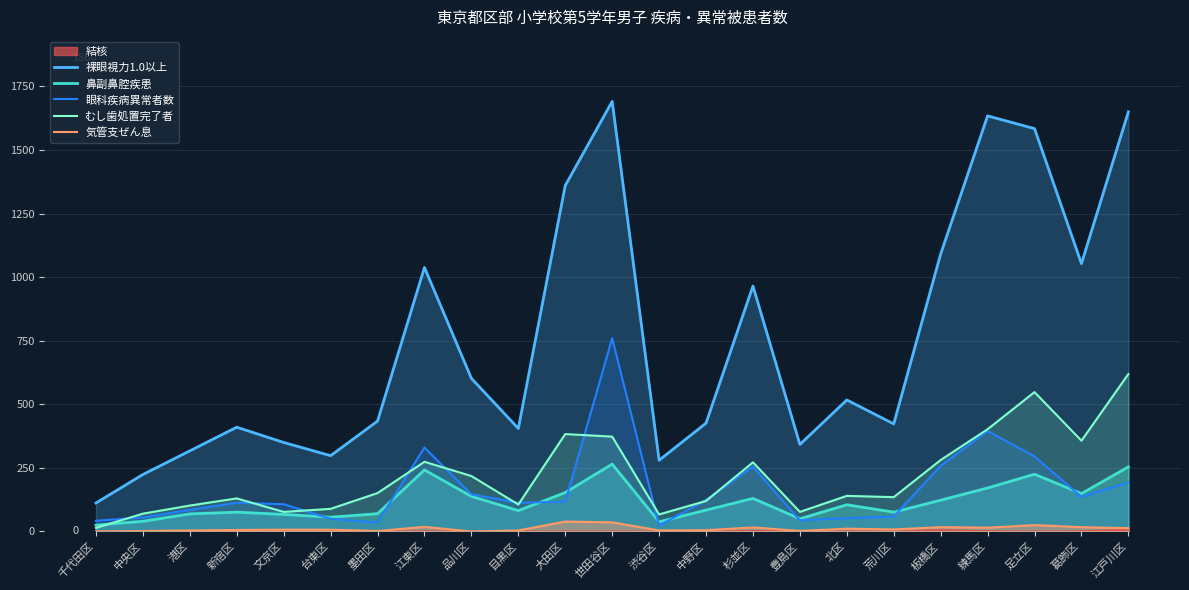

Is it true that 眼科疾病異常者数 equals 42 at 千代田区?

True